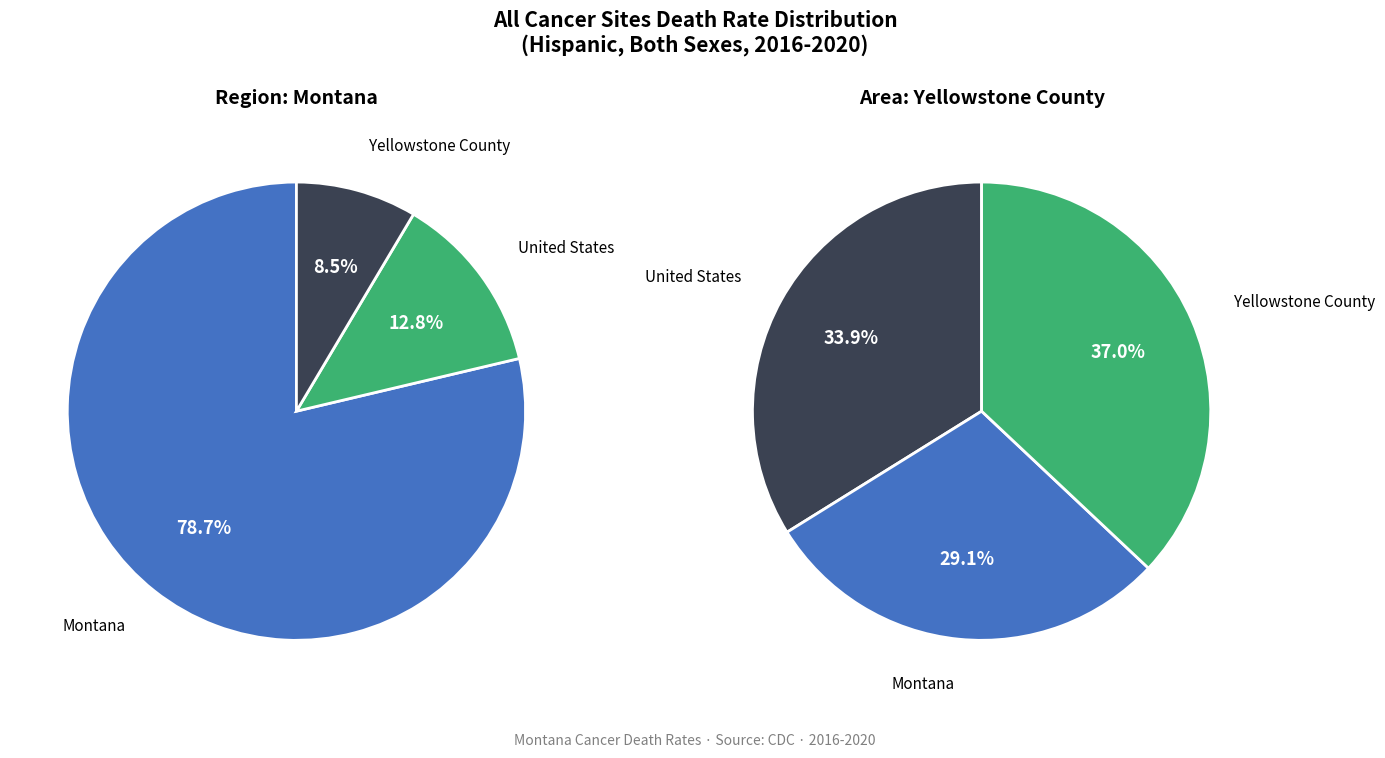

Rank the categories by value from lowest to highest.

Montana, United States, Yellowstone County